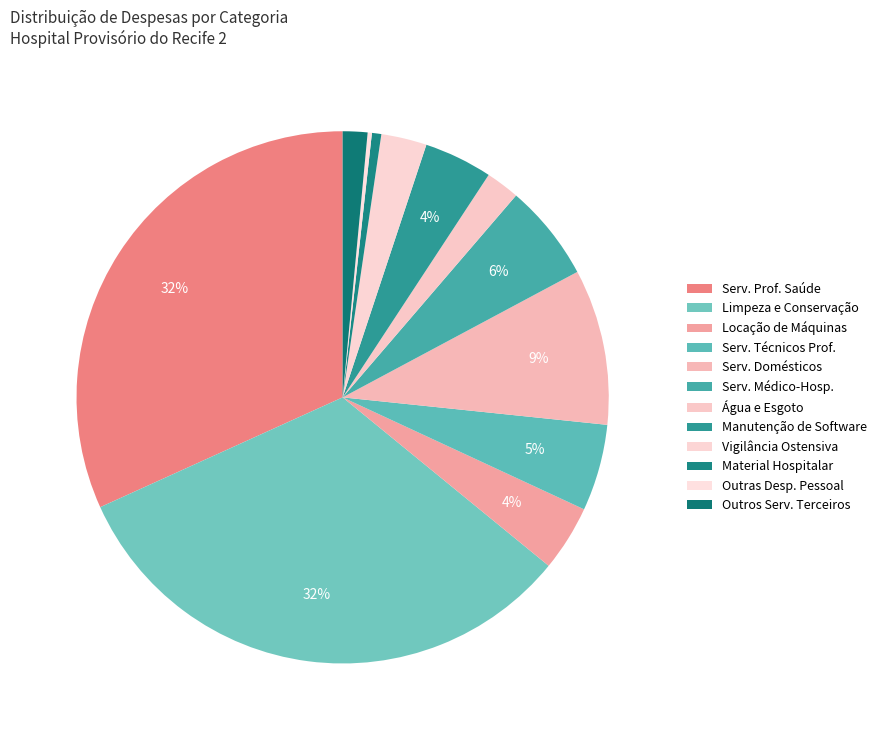

To the nearest percent, what is the average slice percentage?

8%